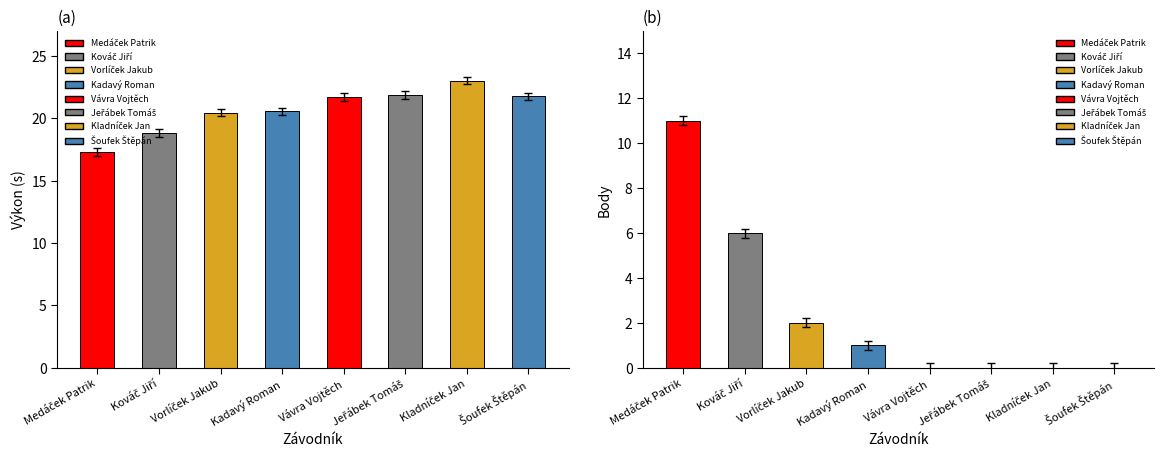

At Šoufek Štěpán, list the series in order from largest to smallest.

Výkon, Body